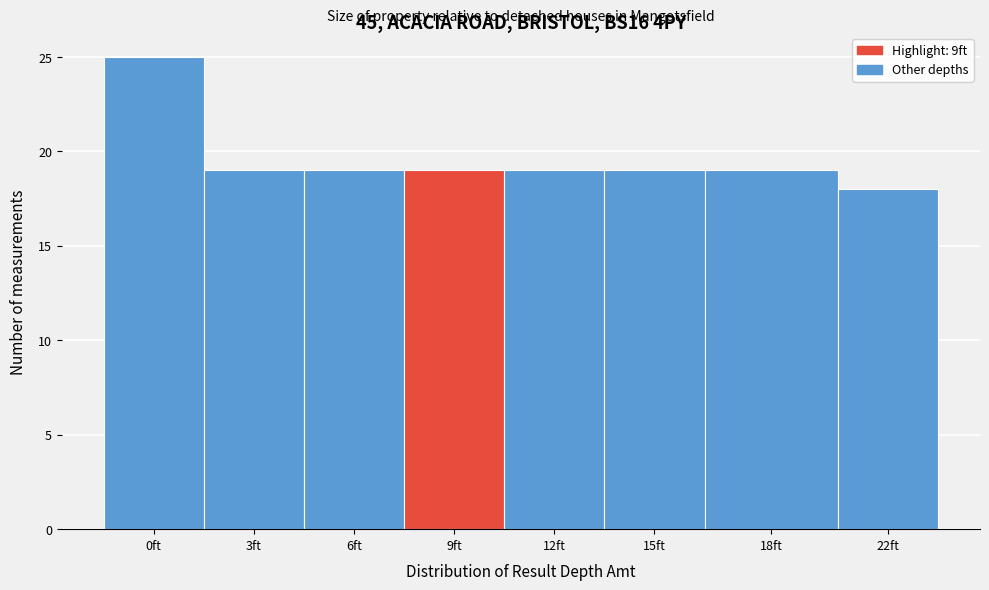

Reading left to right, extract all data points from this chart.

25	19	19	19	19	19	19	18